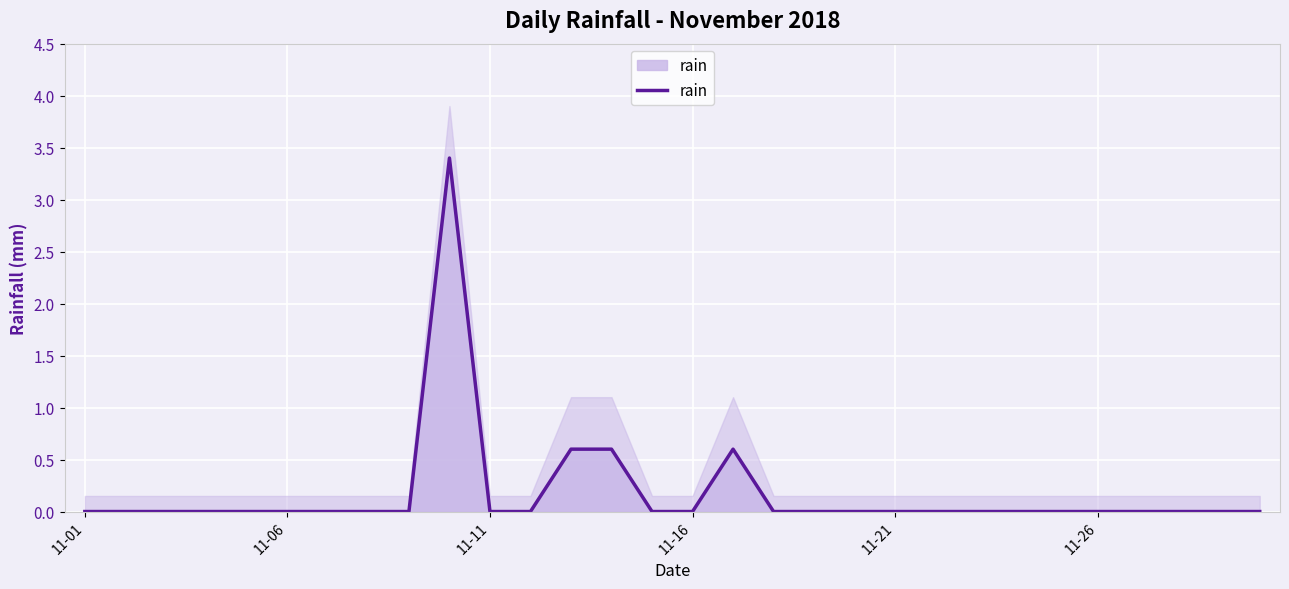

The chart shows a value of 0.6 at 16. True or false?

True